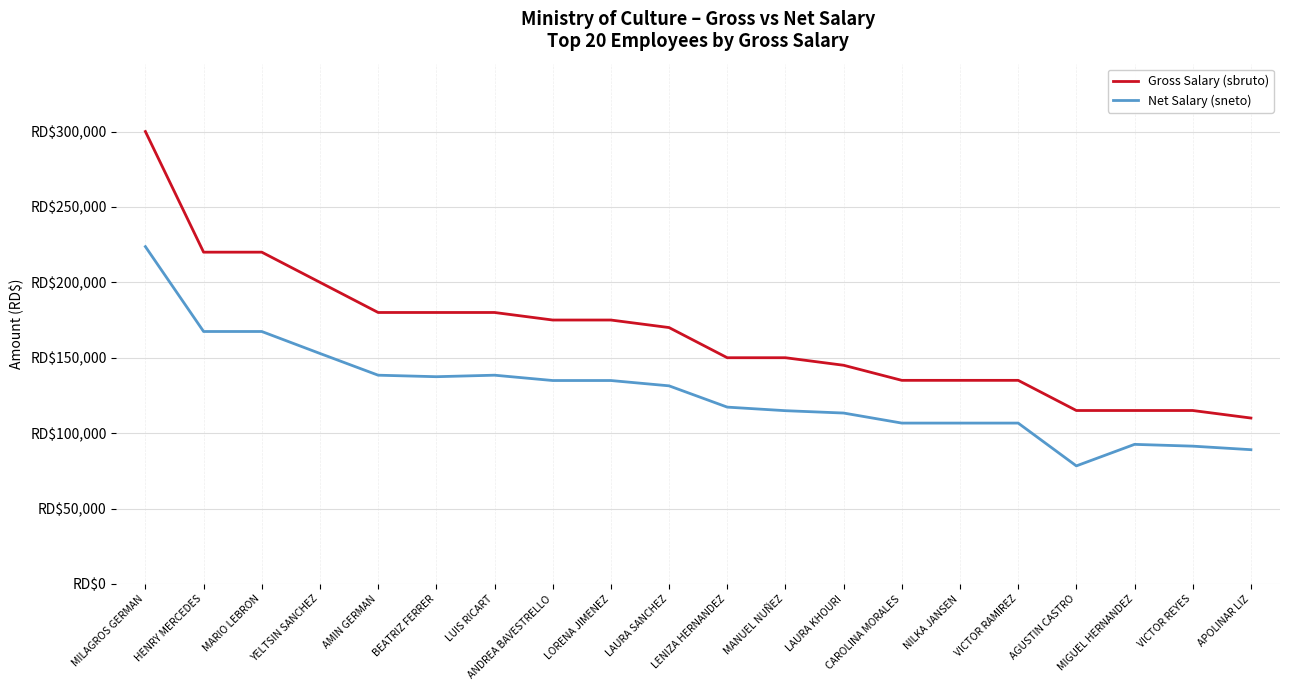

What is the approximate value of Net Salary (sneto) at VICTOR REYES?

91361.7